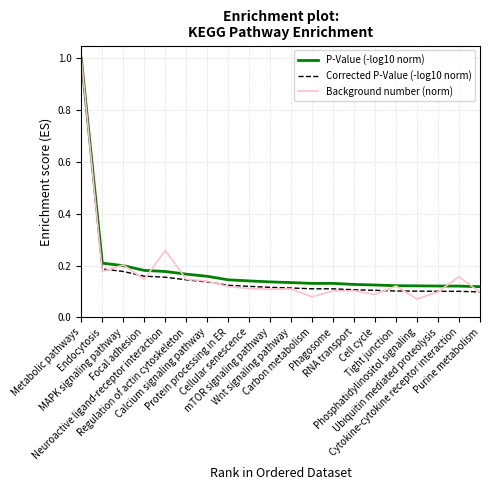

How many lines are shown in the chart?

3